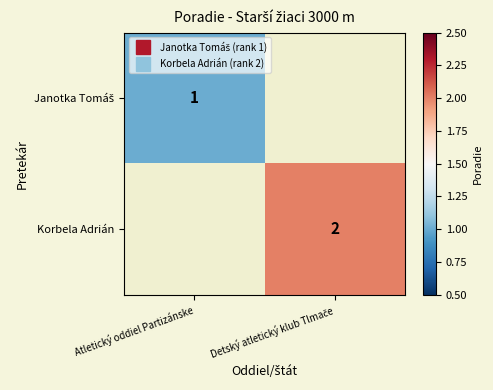

Between Atletický oddiel Partizánske and Detský atletický klub Tlmače, which is larger?

Detský atletický klub Tlmače